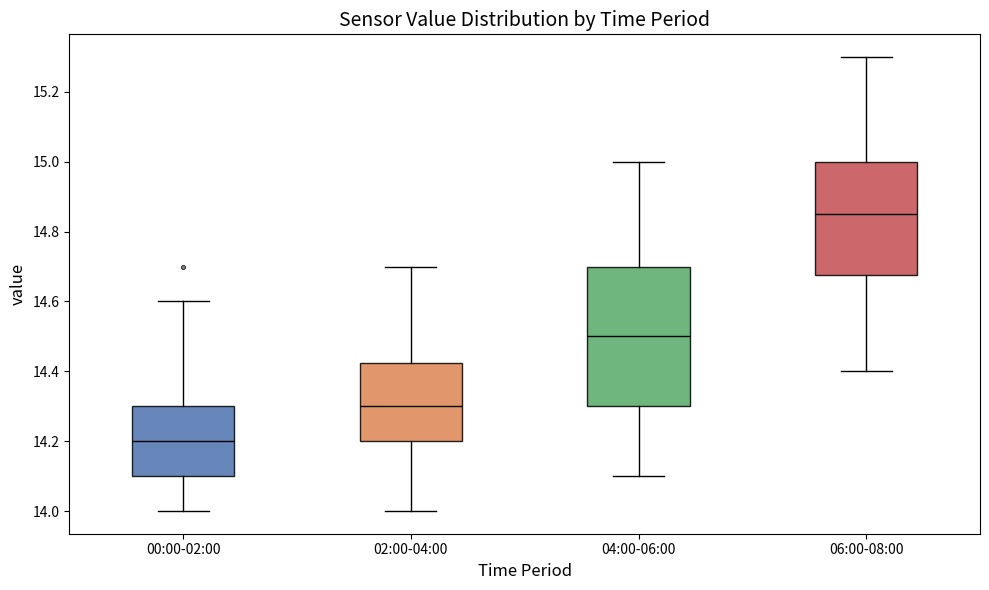

Reading left to right, transcribe this box plot: for each box, give where its median line is, the range the box spans, and where its two whiskers end, as read against the y-axis. The values are not printed on the chart, so give them approximately, as read against the axis.

00:00-02:00: median 14.20, box 14.10 to 14.30, whiskers 14.00 to 14.60
02:00-04:00: median 14.30, box 14.20 to 14.42, whiskers 14.00 to 14.70
04:00-06:00: median 14.50, box 14.30 to 14.70, whiskers 14.10 to 15.00
06:00-08:00: median 14.86, box 14.68 to 15.00, whiskers 14.40 to 15.30